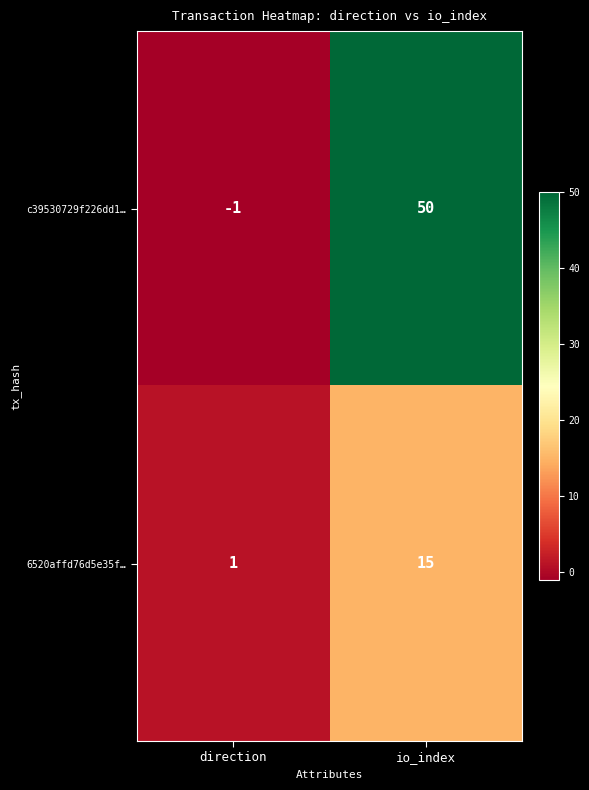

Rank the series by their maximum value, from highest to lowest.

c39530729f226dd1…, 6520affd76d5e35f…